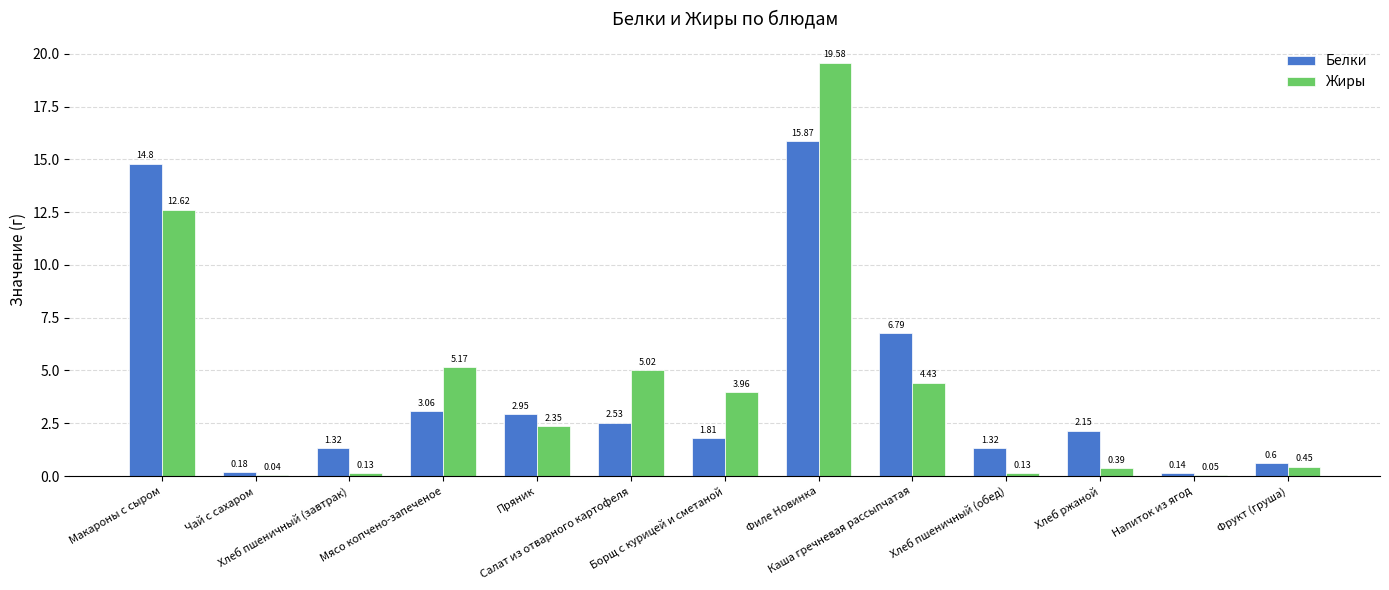

Are the bars grouped side by side (vs. stacked)?

Yes